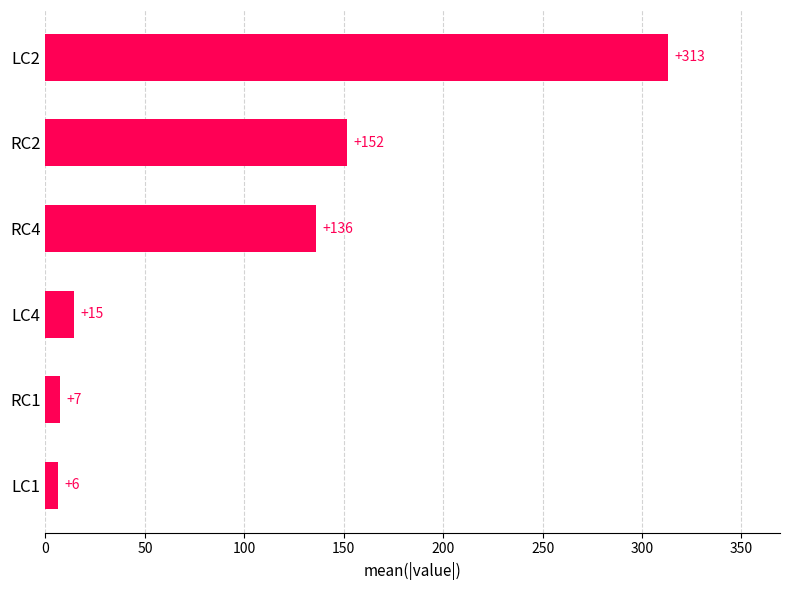

True or false: the data shows 34.8 at RC4.

False